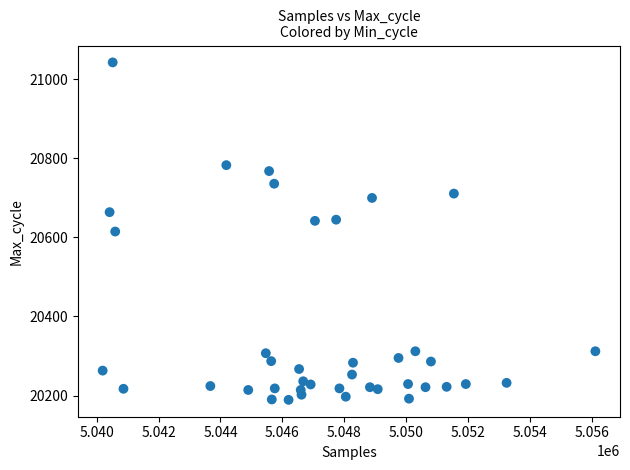

What is the range of Y values (max minus min)?

854